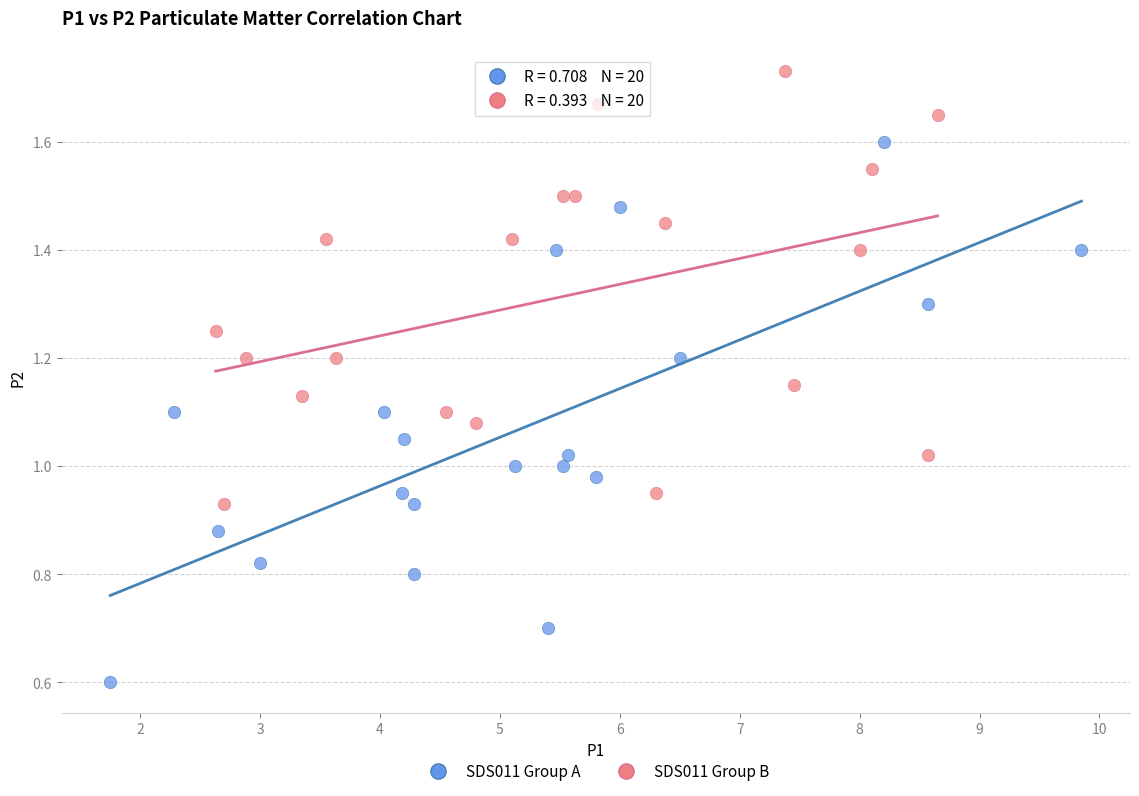

Which series reaches the maximum Y coordinate?

SDS011 Group B